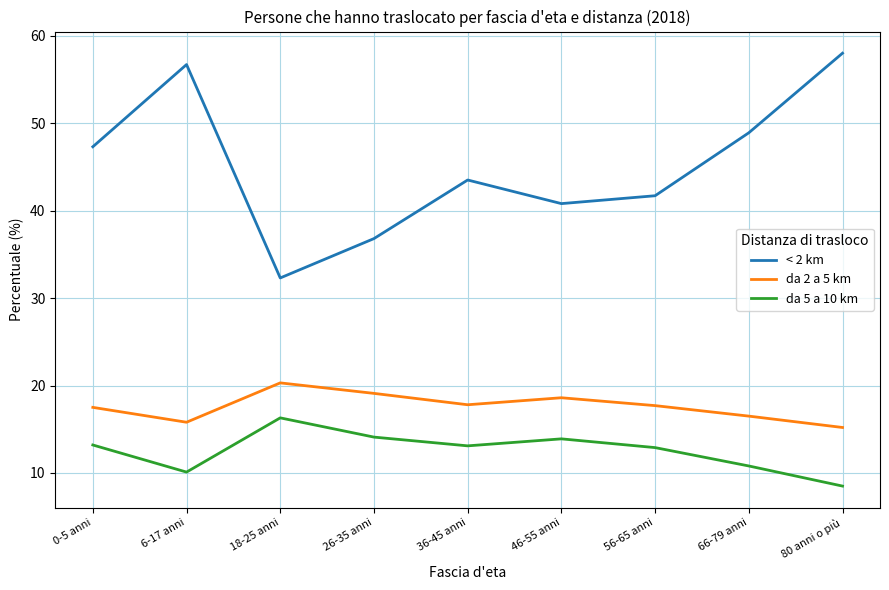

At which label does < 2 km reach its minimum?

18-25 anni